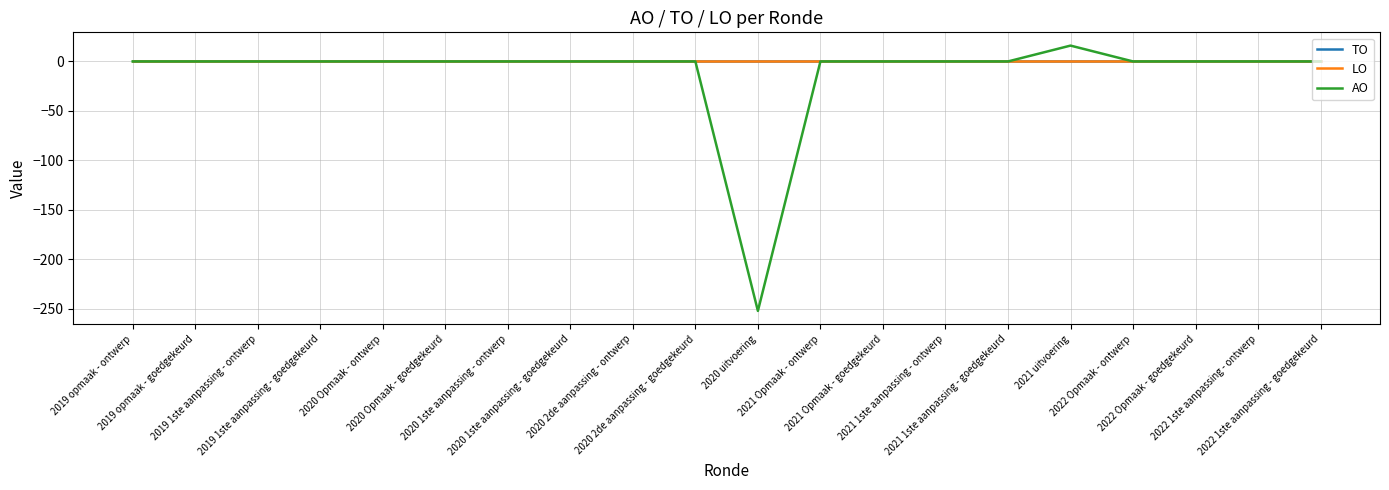

How many categories are shown in the chart?

20